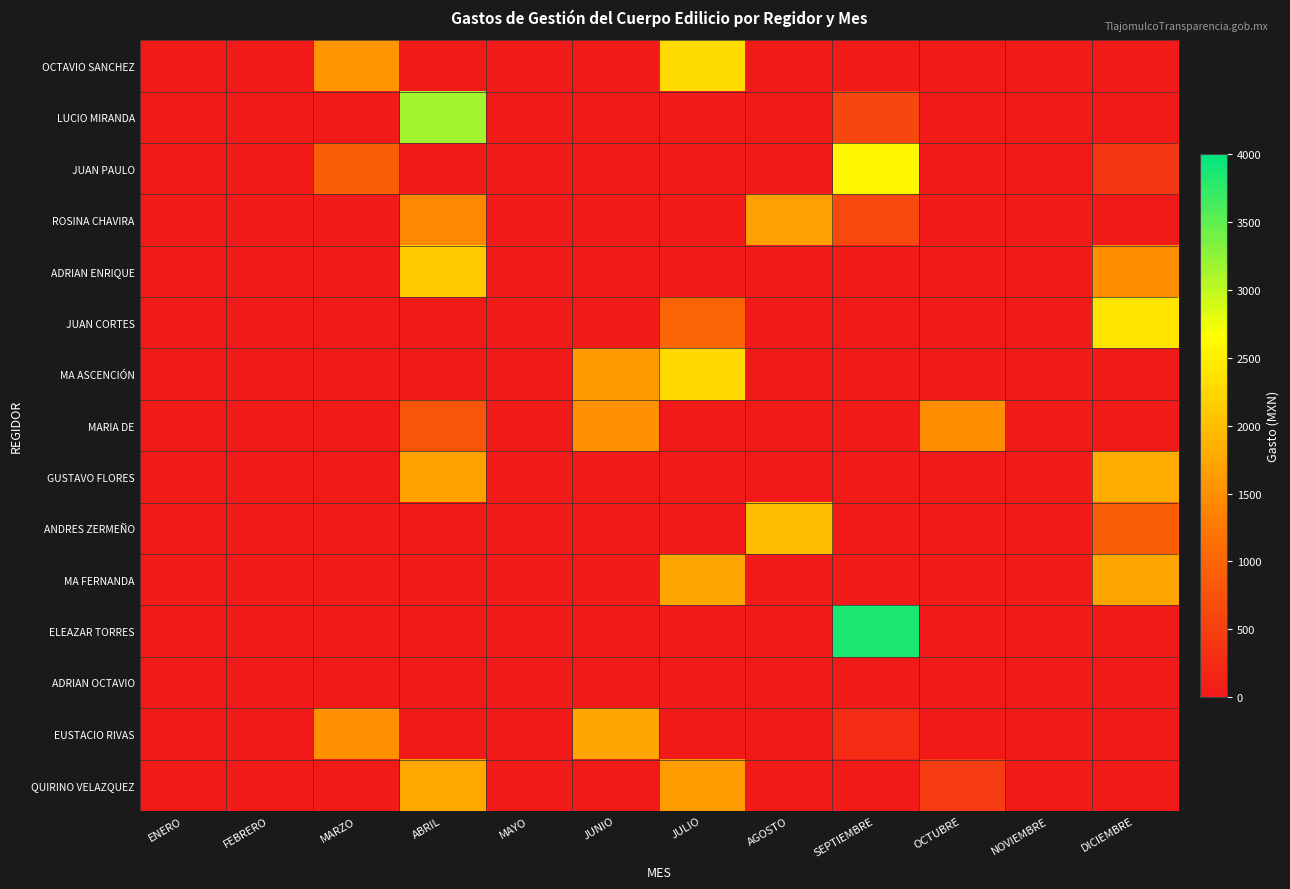

What is the difference between the highest and lowest values at JULIO?

2289.2